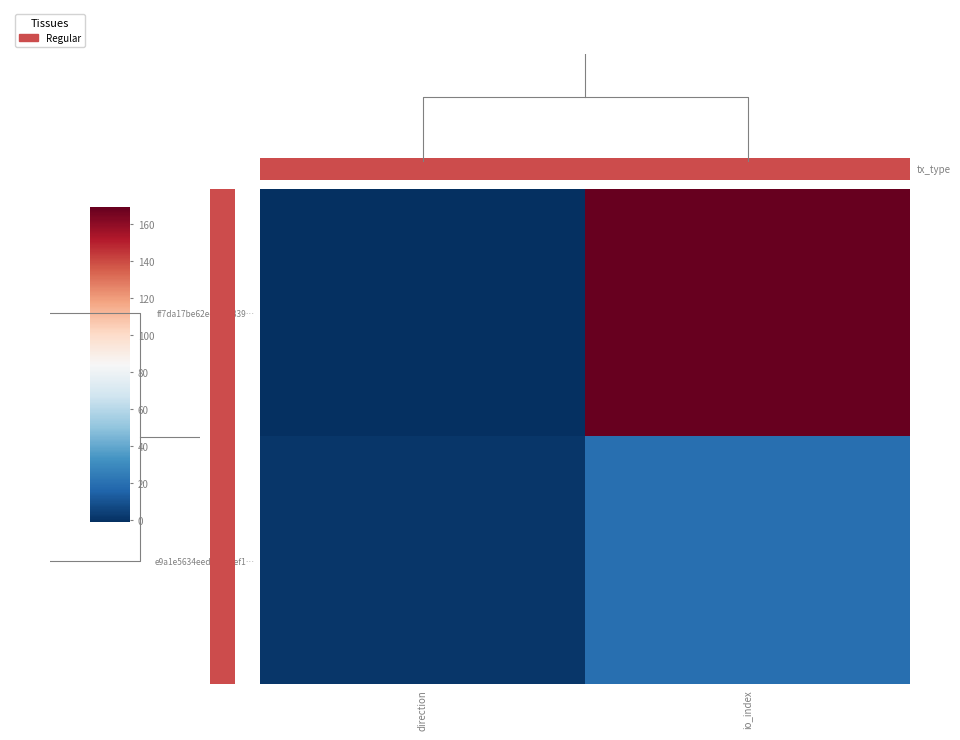

What is the difference between the highest and lowest values at io_index?

149